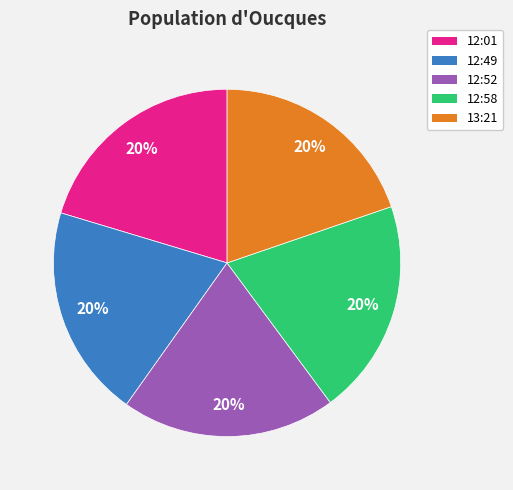

To the nearest percent, what is the average slice percentage?

20%